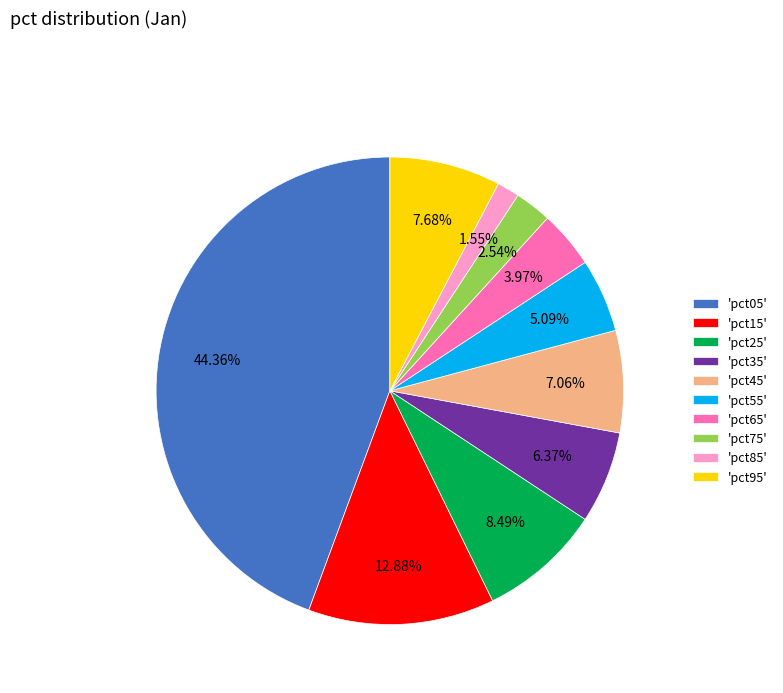

Is there any slice that represents more than half of the pie?

No